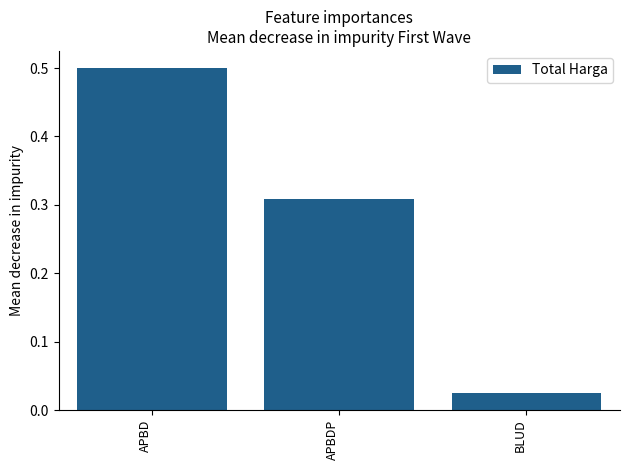

What is the difference between the maximum and minimum values?

0.5